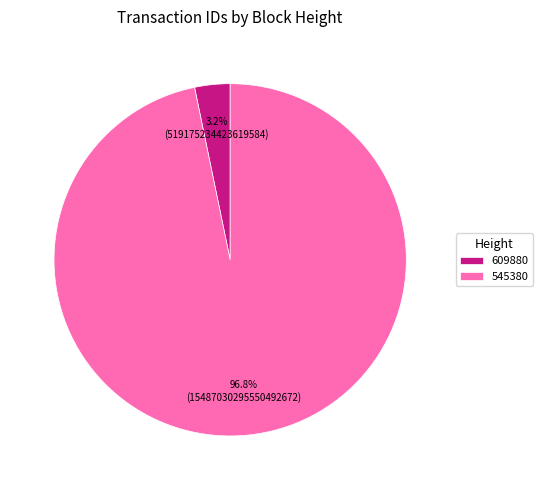

To the nearest percent, what portion does 545380 represent?

97%